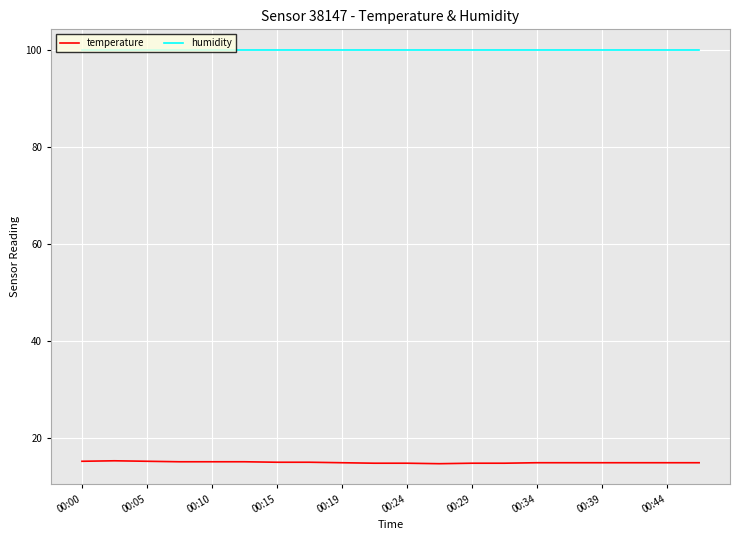

What is the maximum value shown in the chart?

99.9